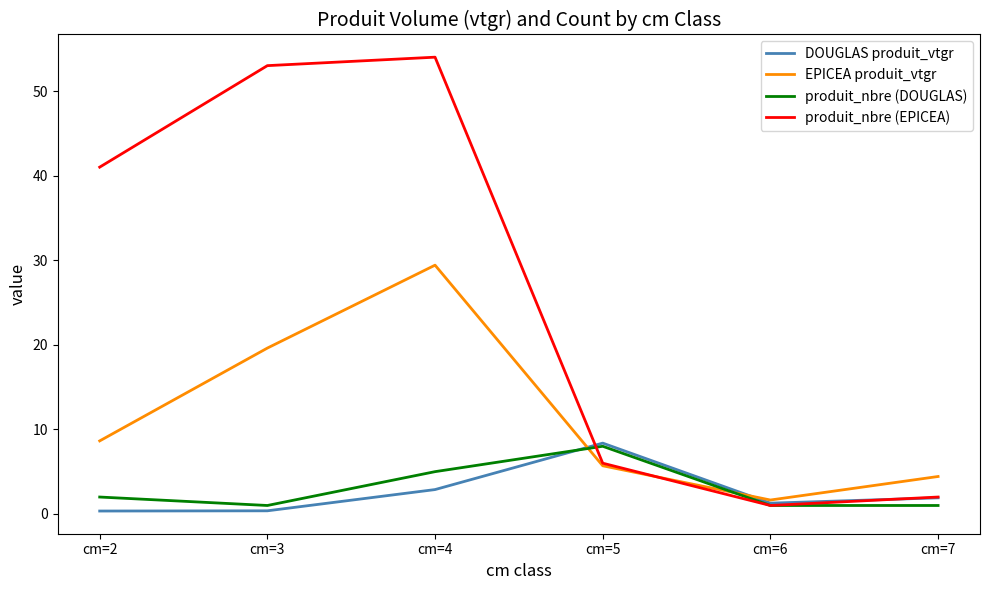

At how many categories does at least one series exceed 4?

5